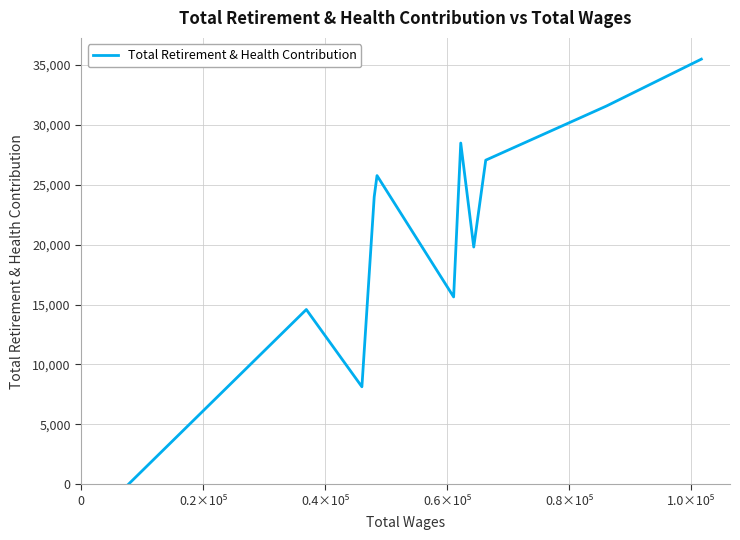

How many lines are shown in the chart?

1